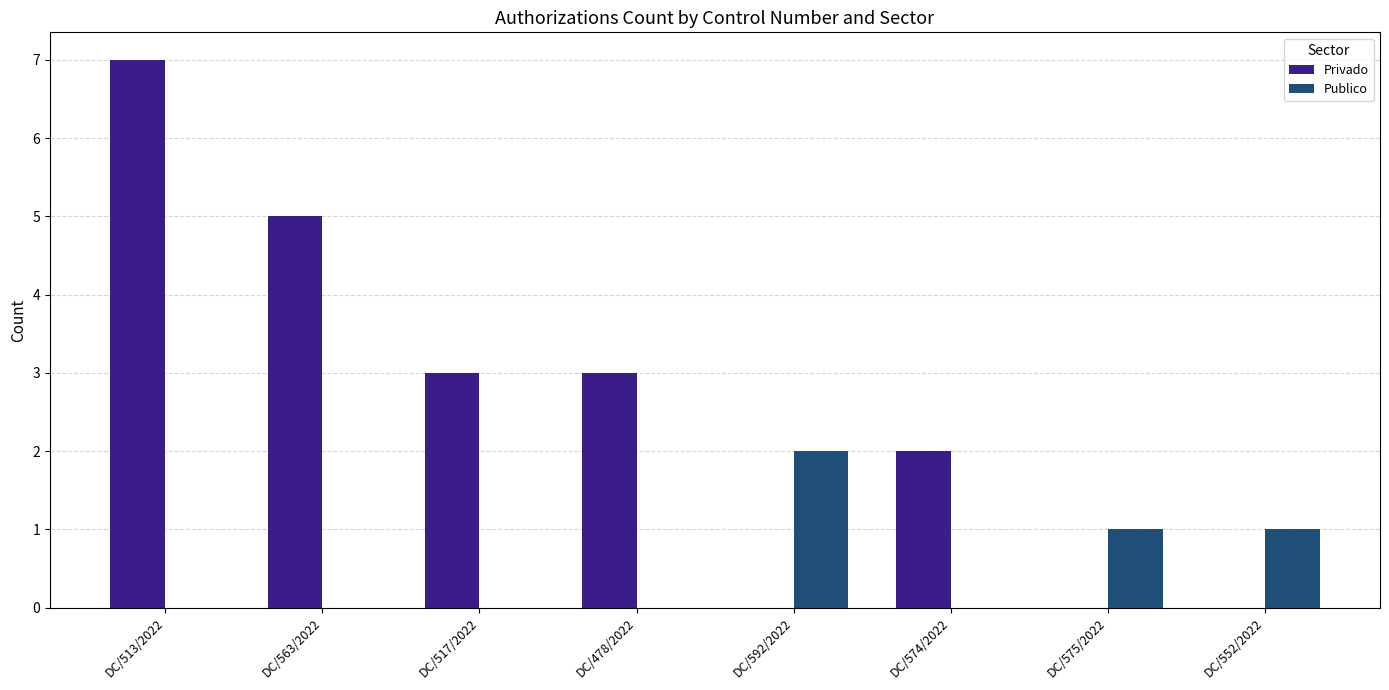

How many data points does each series have?

8